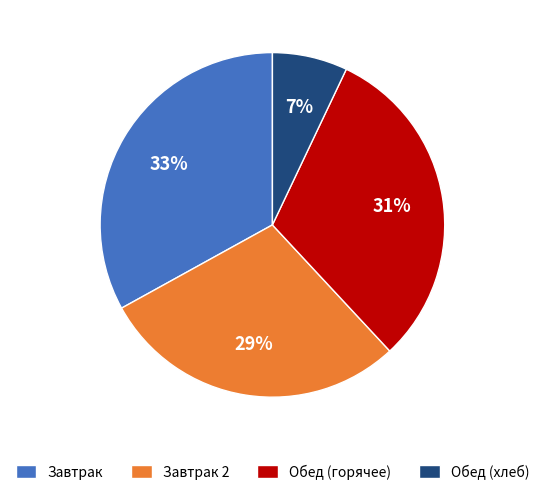

To the nearest percent, what percentage of the pie is Завтрак?

33%